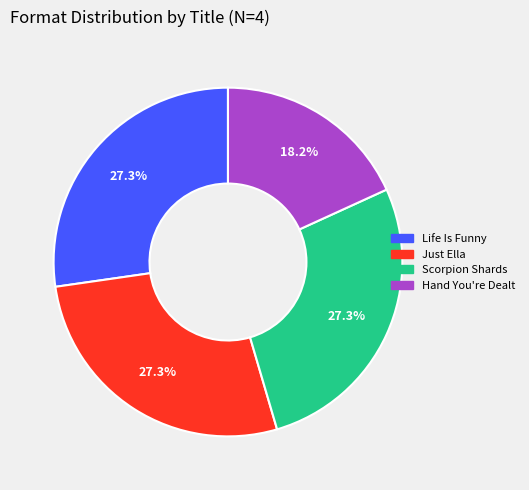

Is Hand You're Dealt the majority of the pie?

No